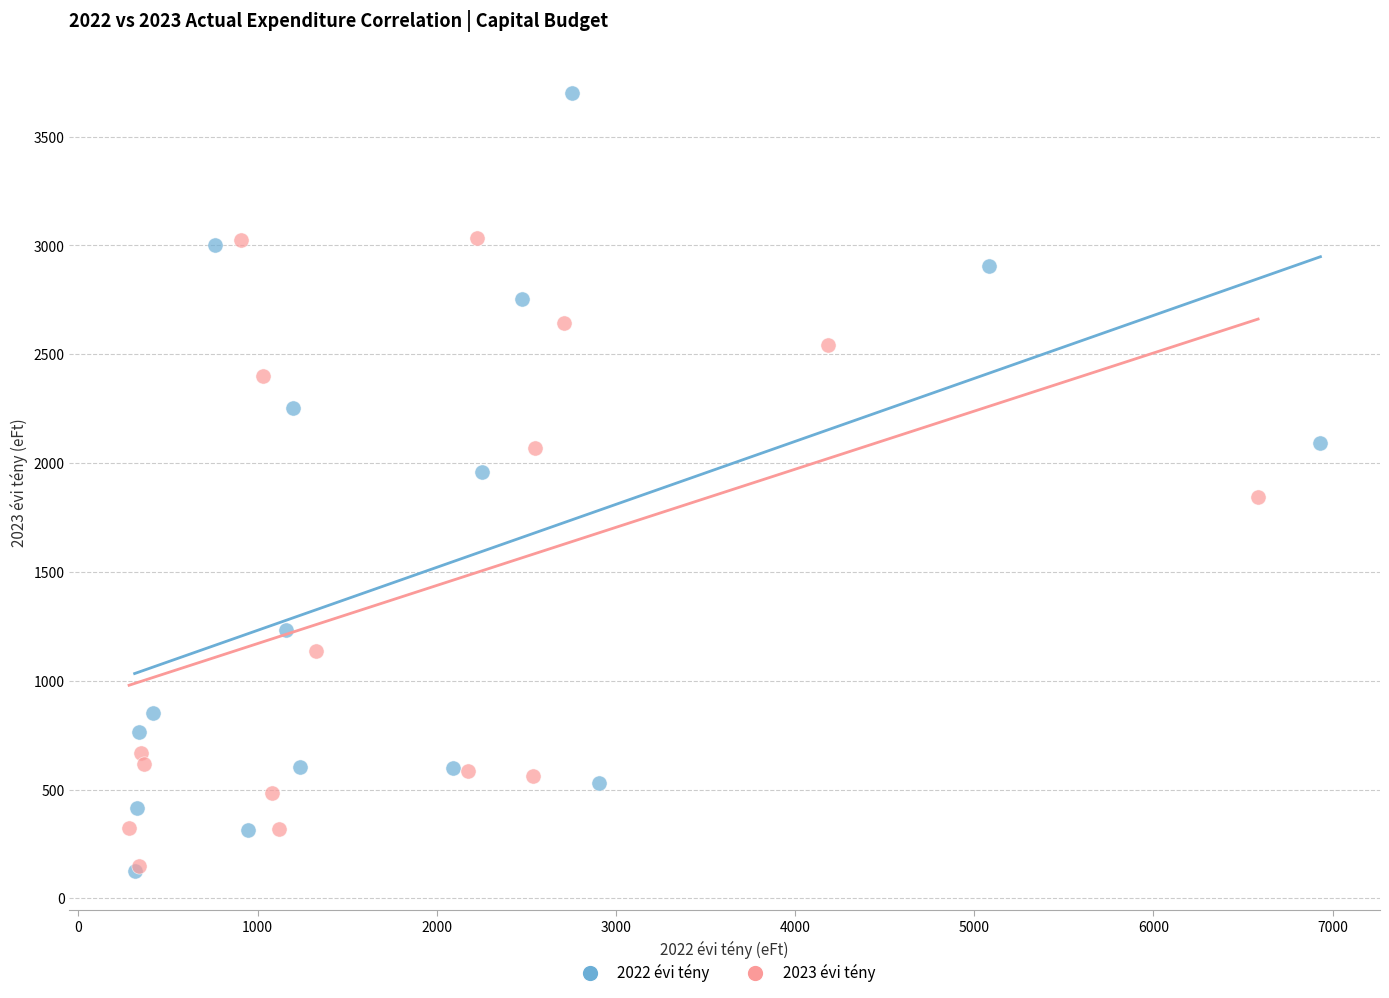

Which series has the widest spread of Y values?

2022 évi tény